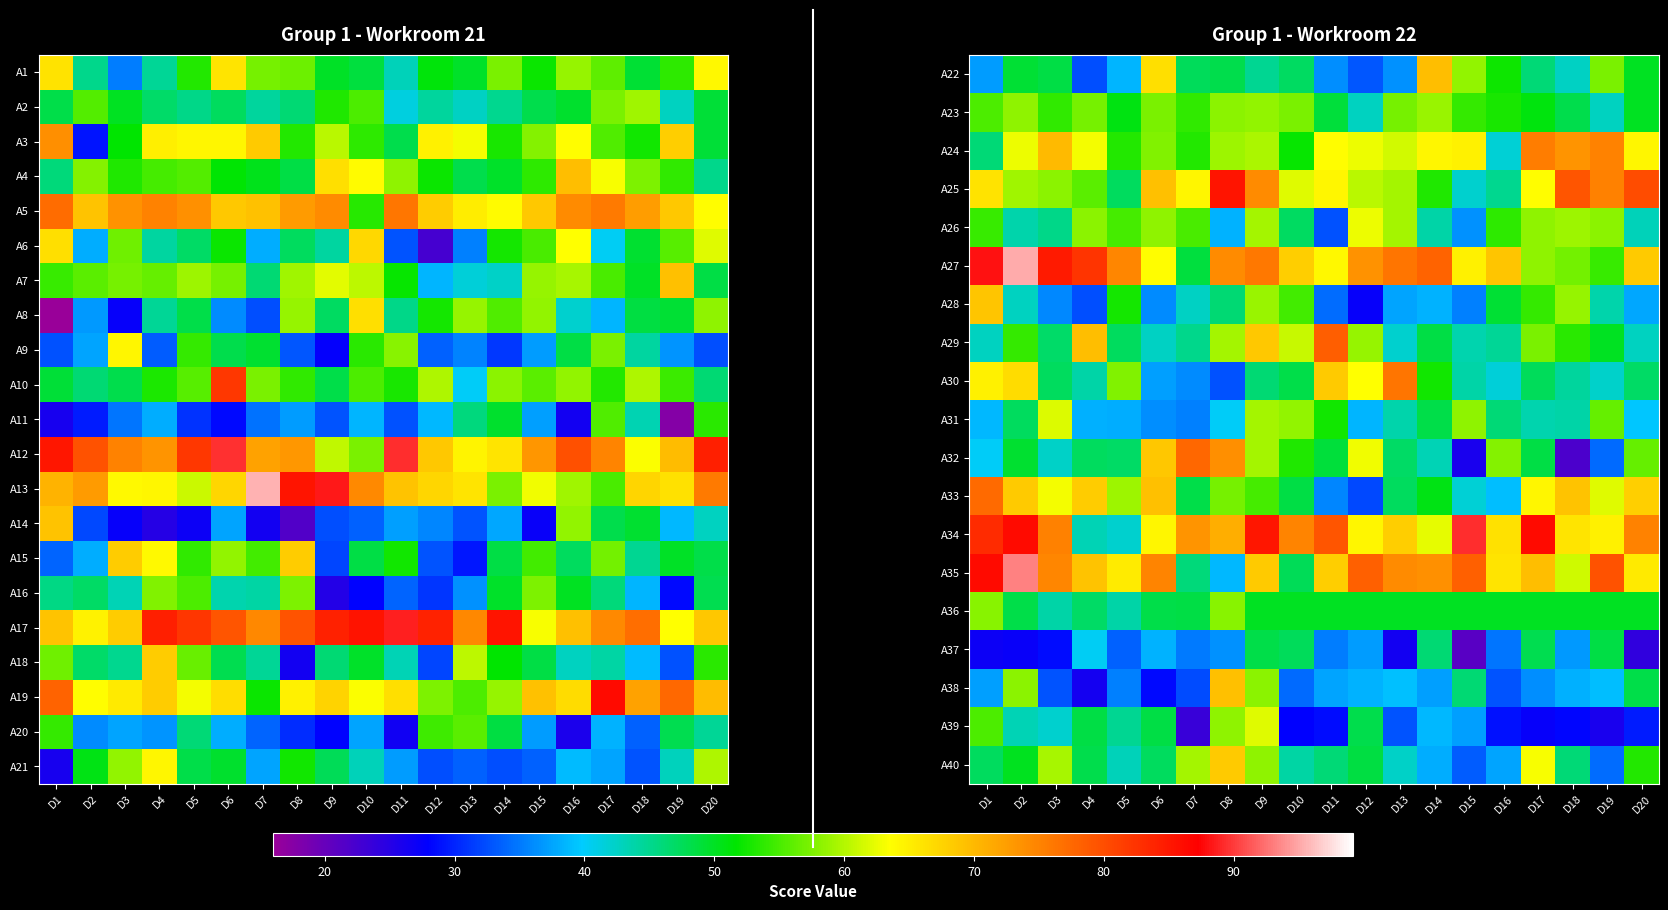

Is it true that A40 equals 46.2 at D11?

True